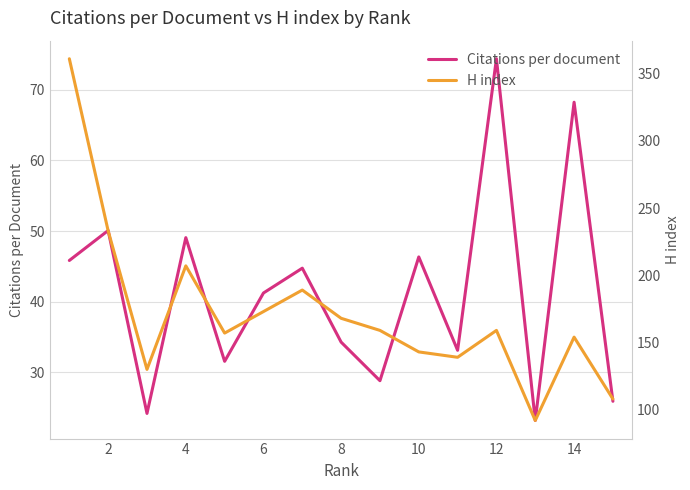

The Citations per document series shows 68.2 at 14. True or false?

True